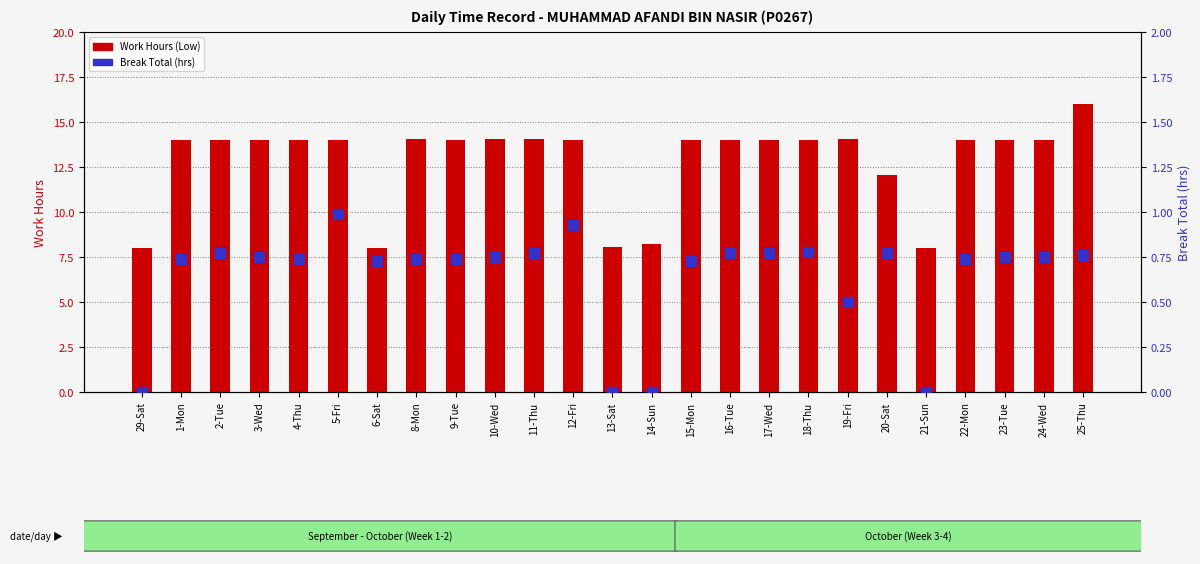

Which series reaches the maximum Y coordinate?

Work Hours (Low)